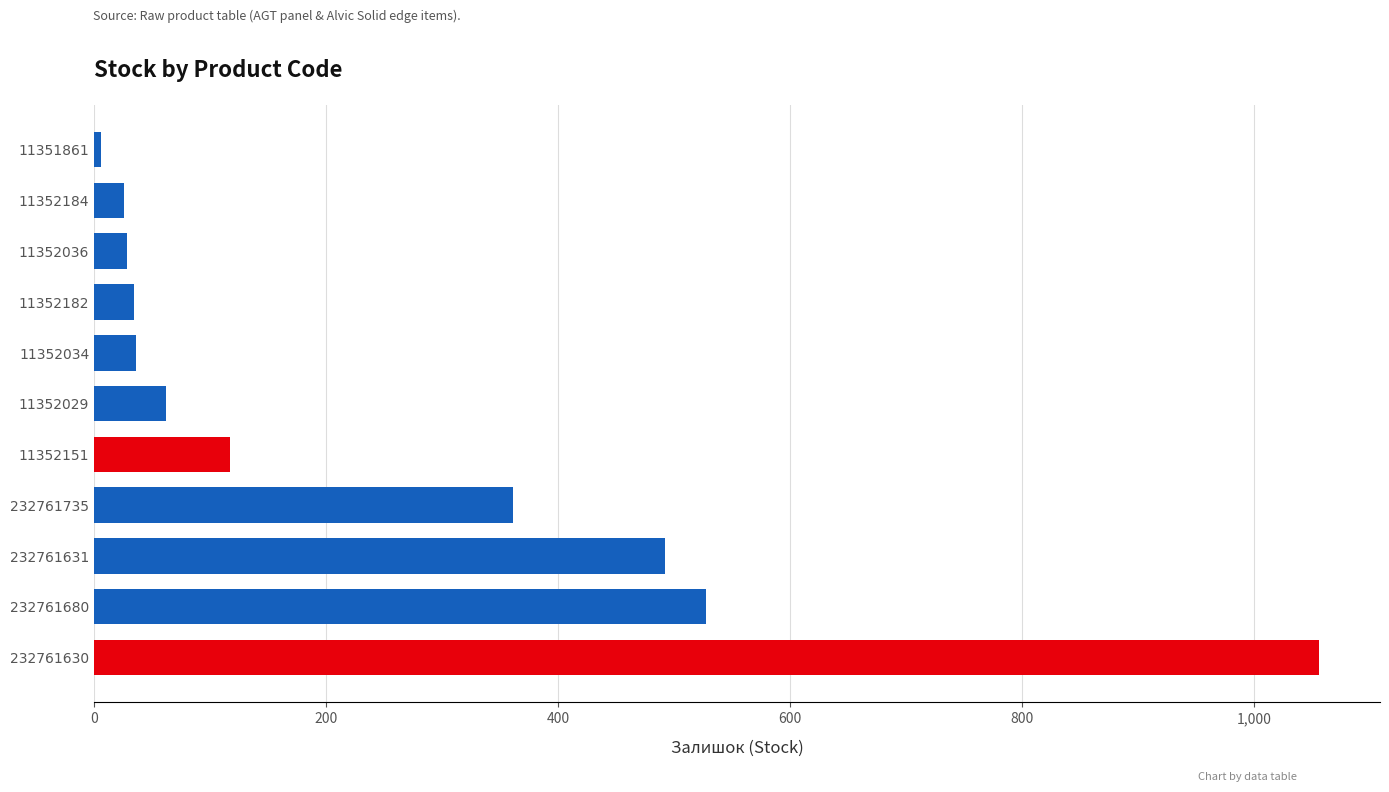

The chart shows a value of 721 at 232761630. True or false?

False